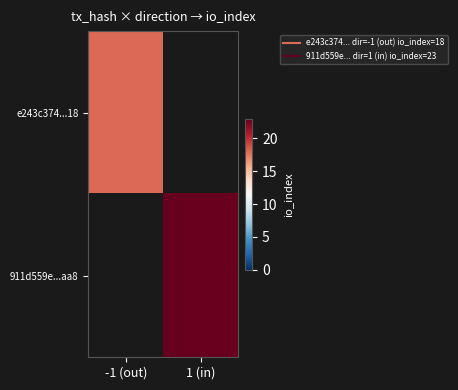

Rank the series by their average value, from lowest to highest.

e243c374...18, 911d559e...aa8